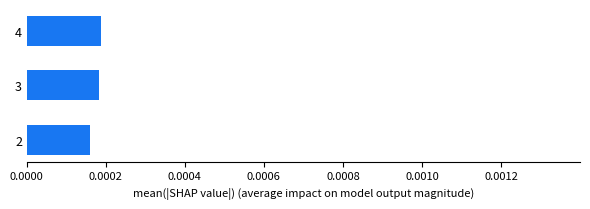

Count the values in the range 0 to 1.

3